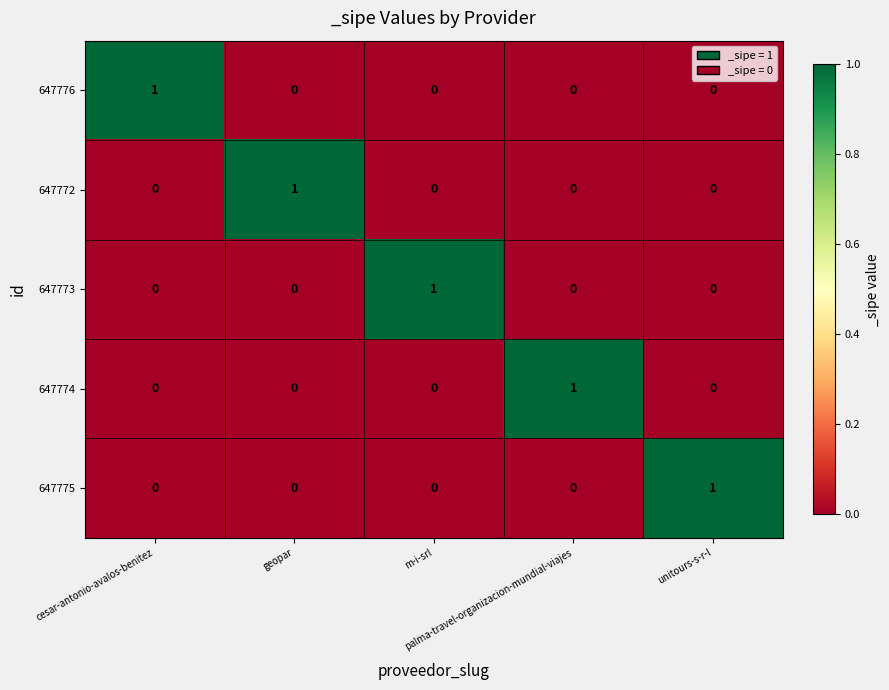

At how many categories does at least one series exceed 0?

5